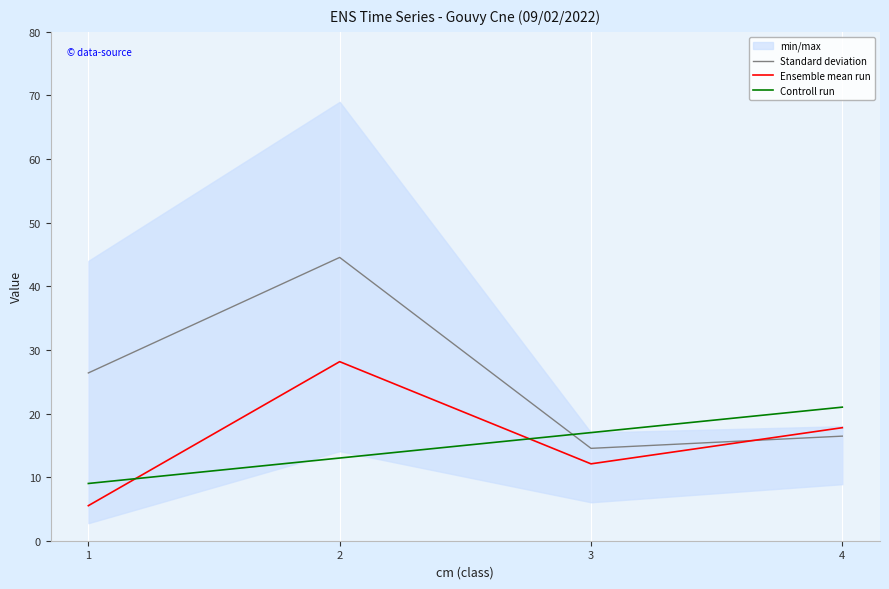

Which label corresponds to the largest value in the chart?

2